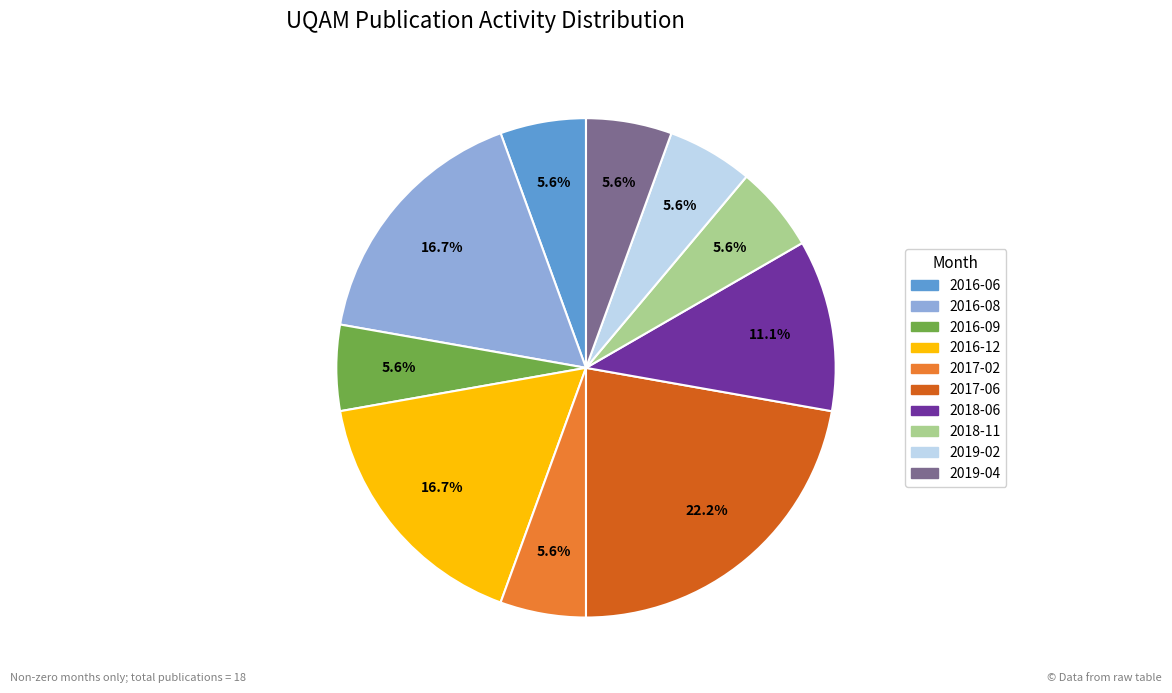

To the nearest percent, what is the average slice percentage?

10%